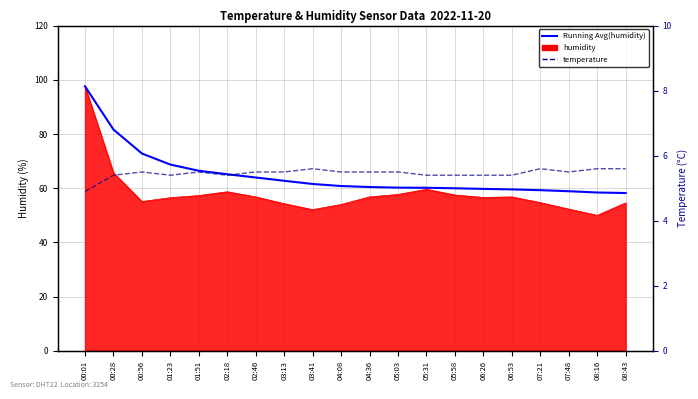

Is the value of Running Avg(humidity) at 01:23 greater than the value of temperature at 00:01?

Yes